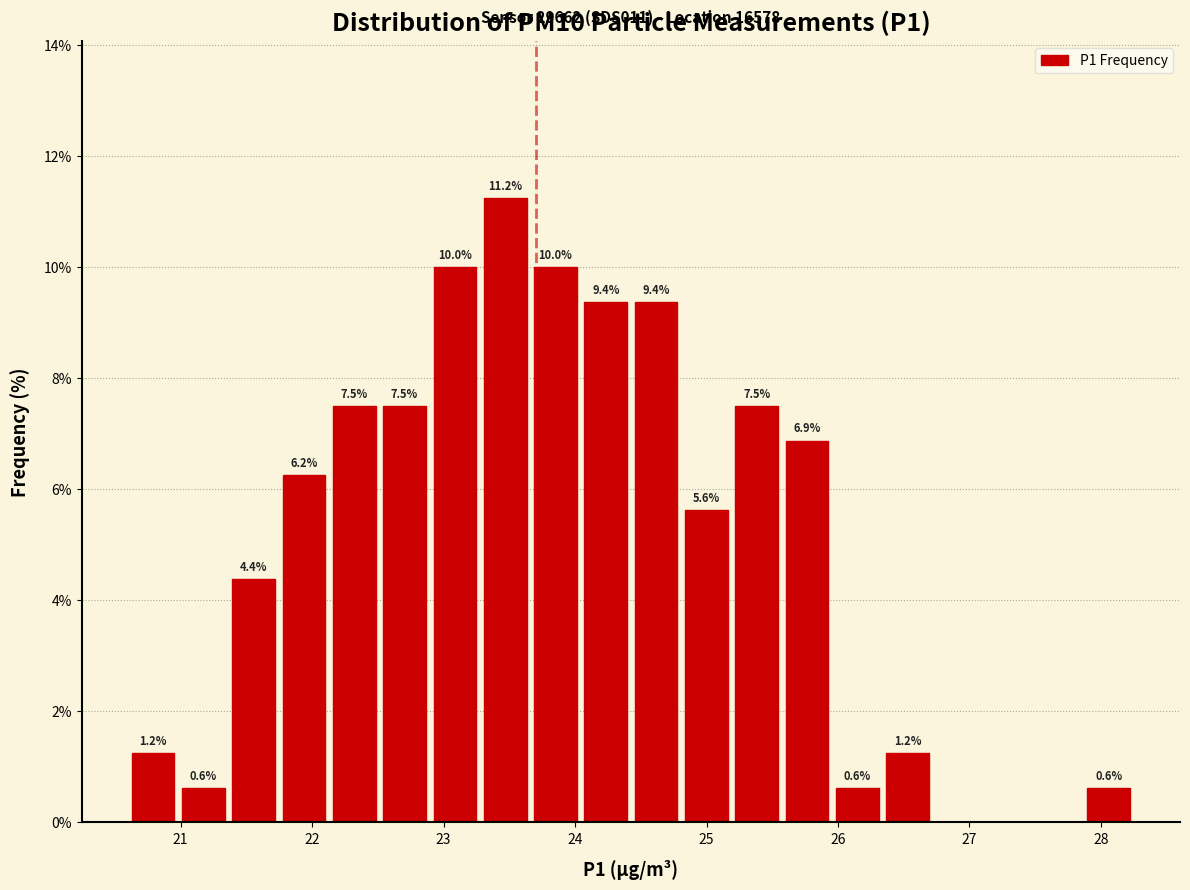

Read against the x-axis, roughly where is the centre of the tallest bar?

23.5